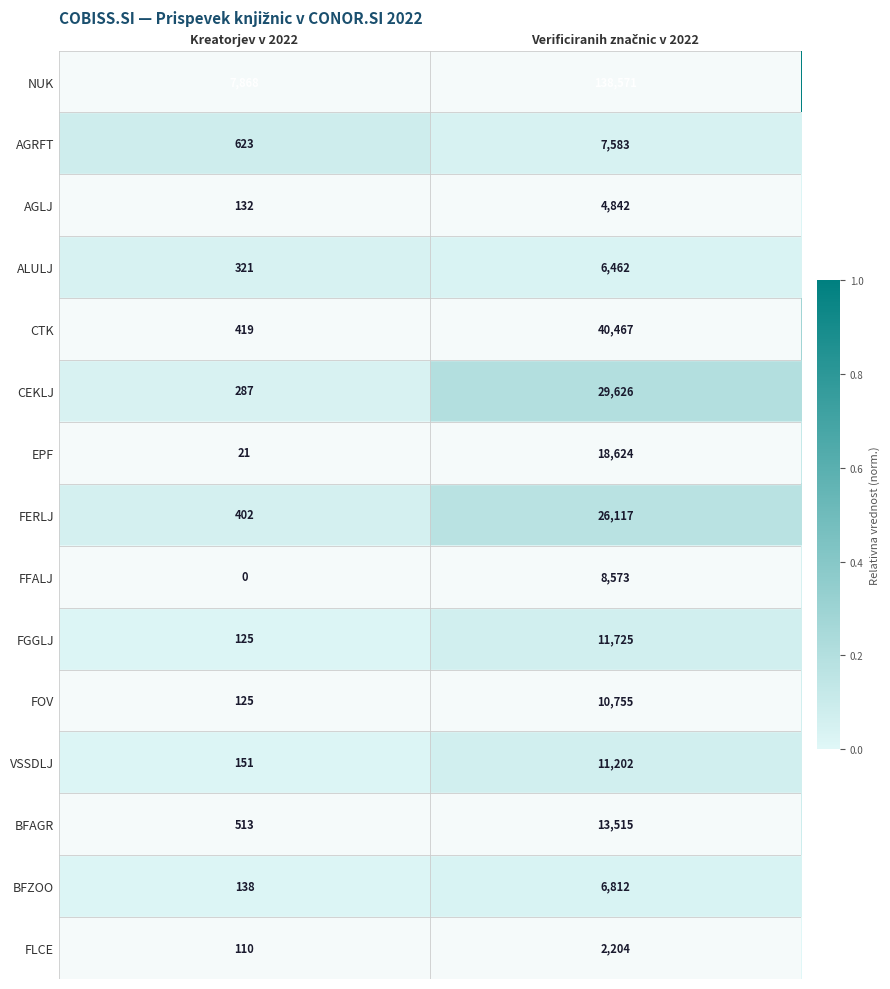

Which series has the largest total across all categories?

NUK